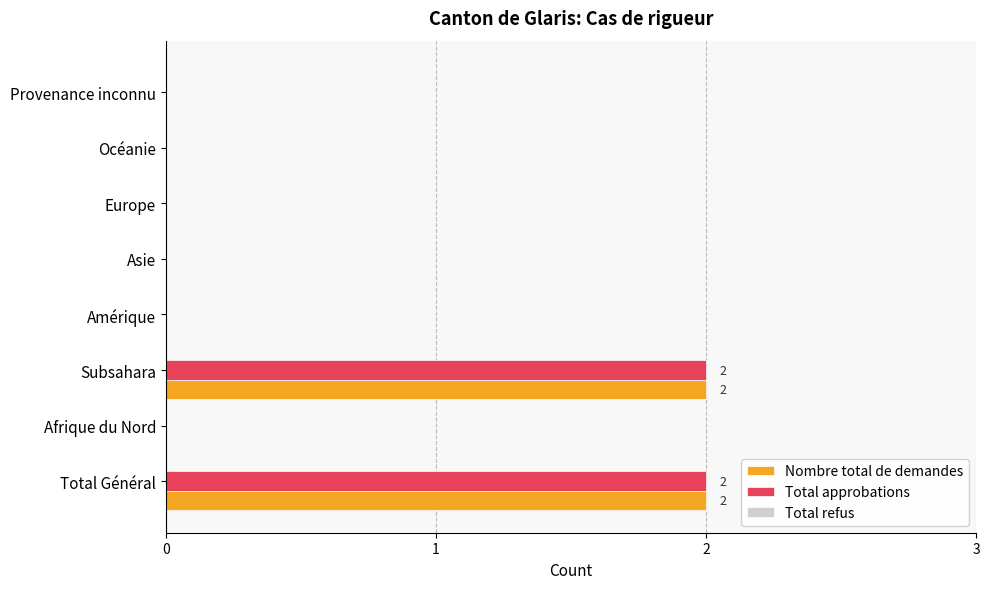

Is it true that Total approbations equals 0 at Amérique?

True